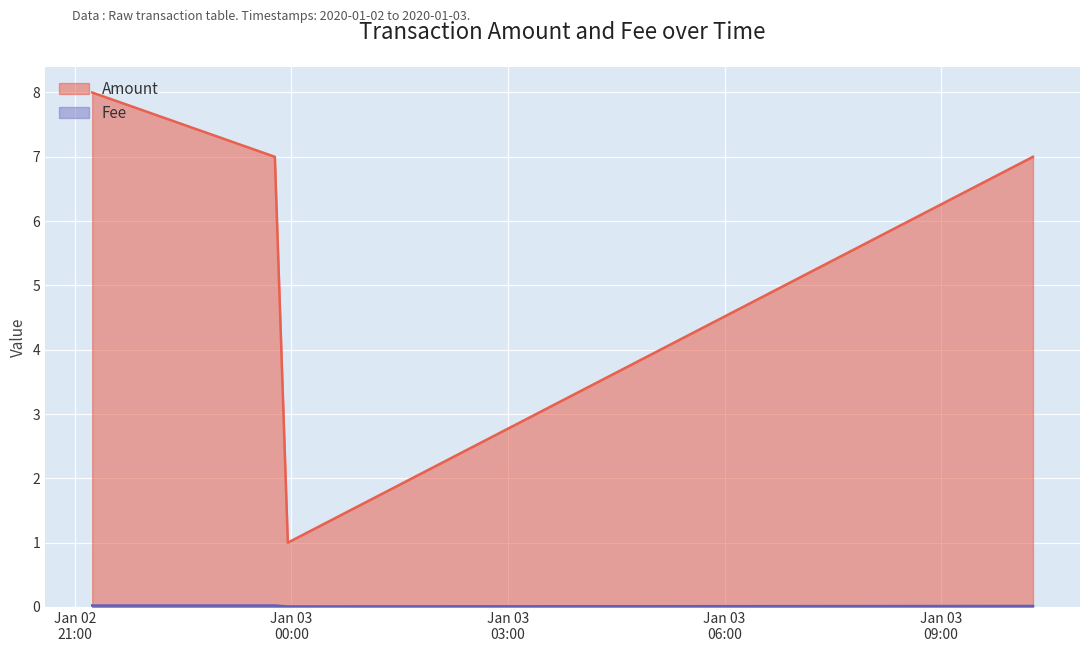

What are all the series names shown in the legend?

Amount, Fee